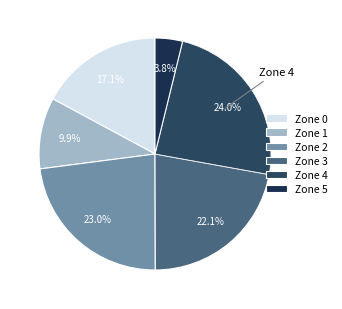

How many segments does this pie chart have?

6